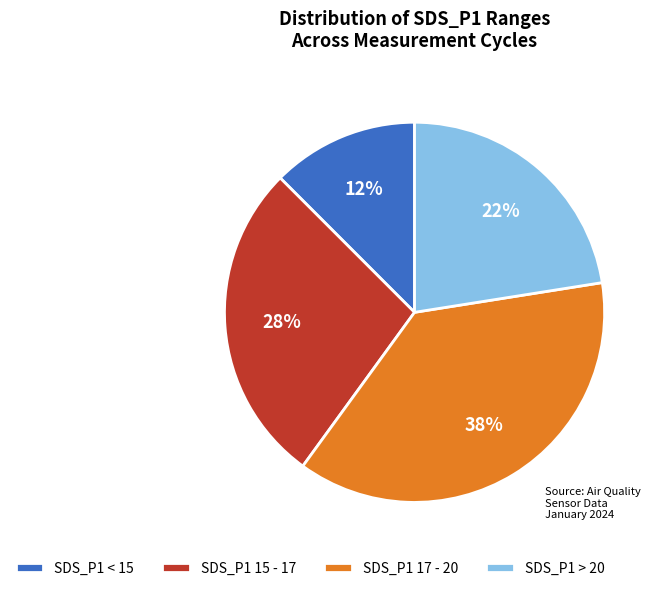

To the nearest percent, what is the average slice percentage?

25%